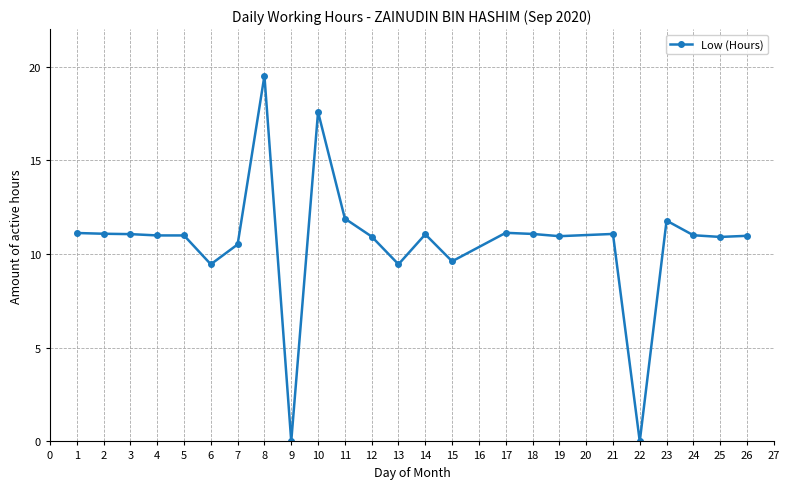

At which category does the chart reach its peak across all series?

8